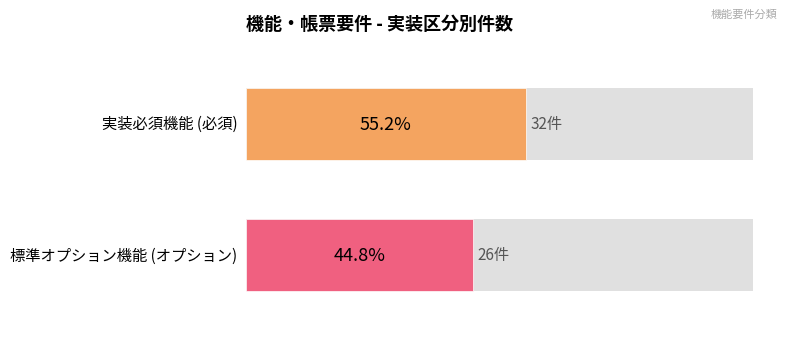

What is the value of the 実装必須機能 bar at the 2nd from the left?

32